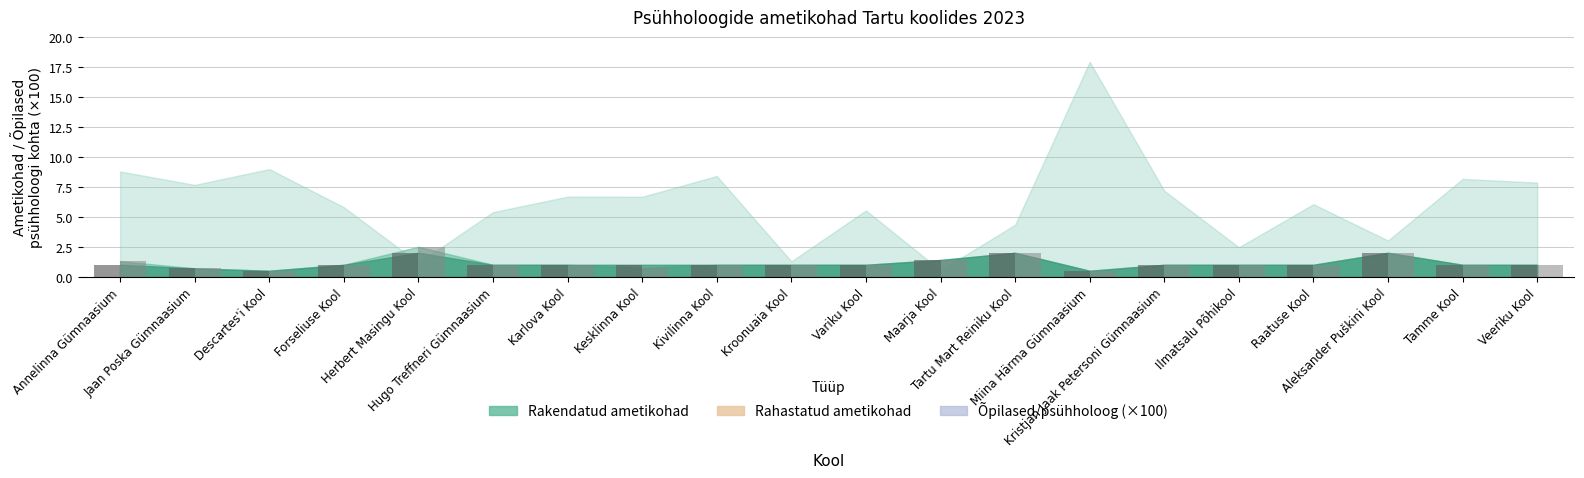

How many series are shown in this chart?

2